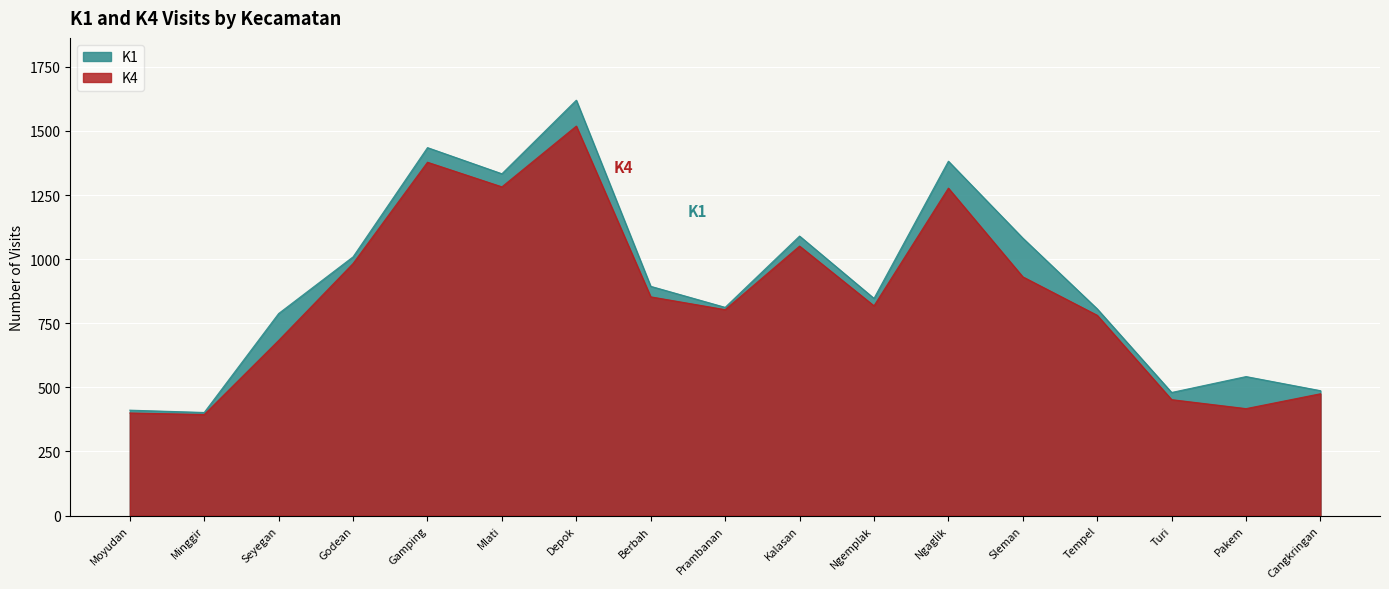

What is the difference between the K4 values at Depok and Gamping?

141